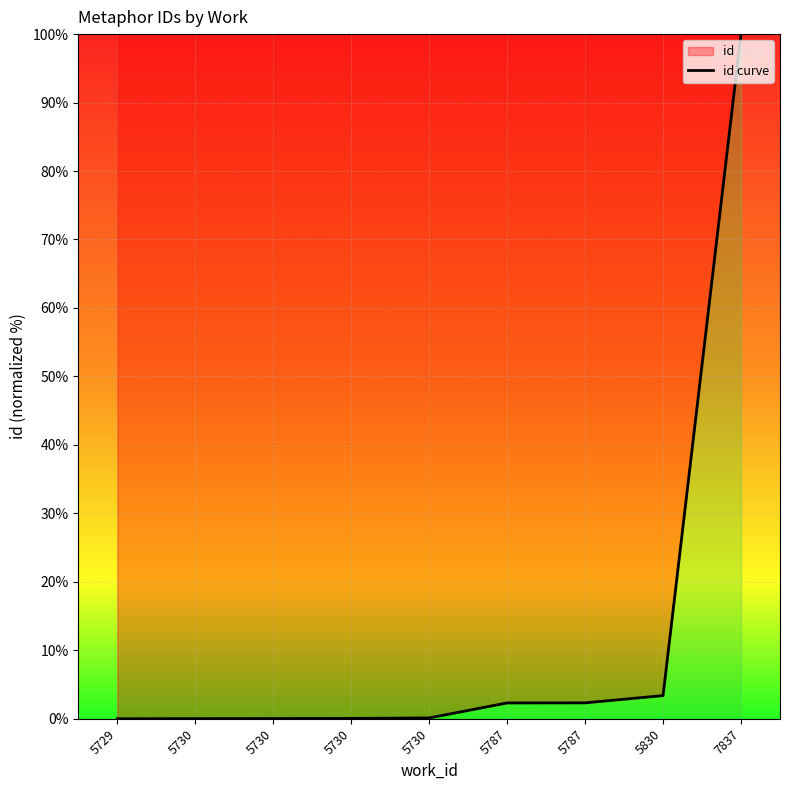

Does the chart display data point markers on the line(s)?

No